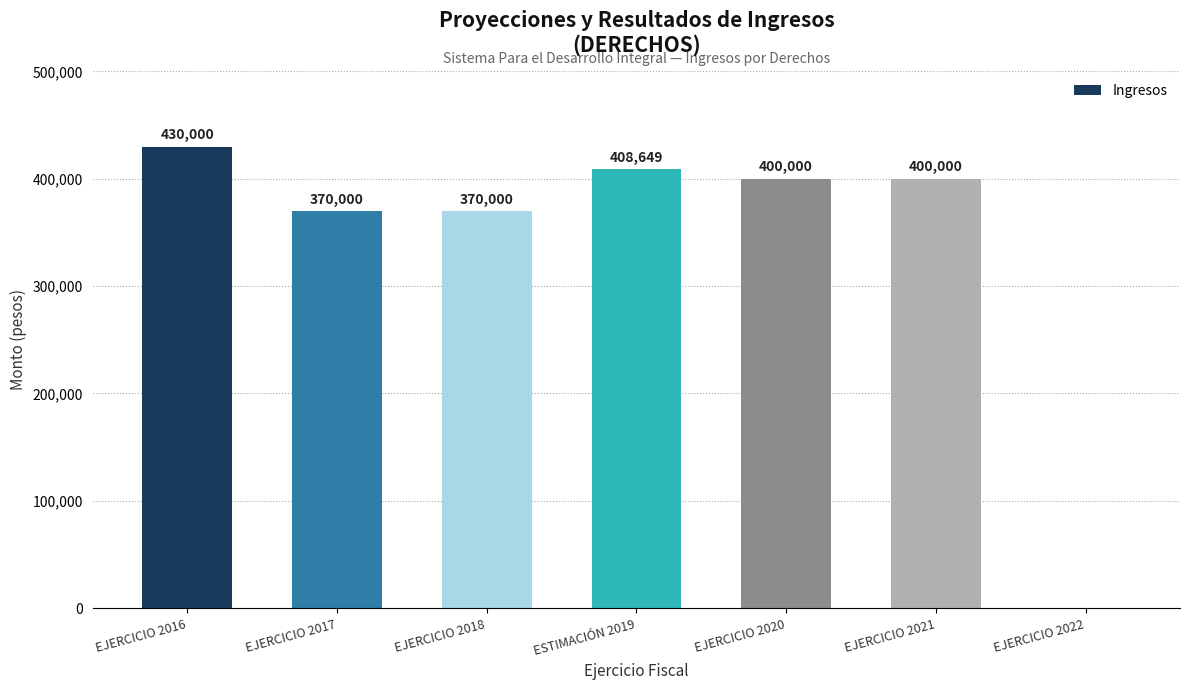

What is the approximate value at EJERCICIO 2017, to the nearest 10?

370000